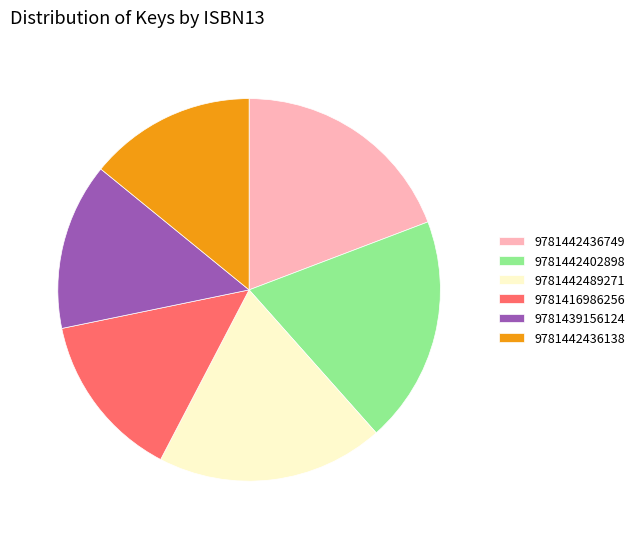

True or false: 9781442436749 accounts for 25% of the total.

False